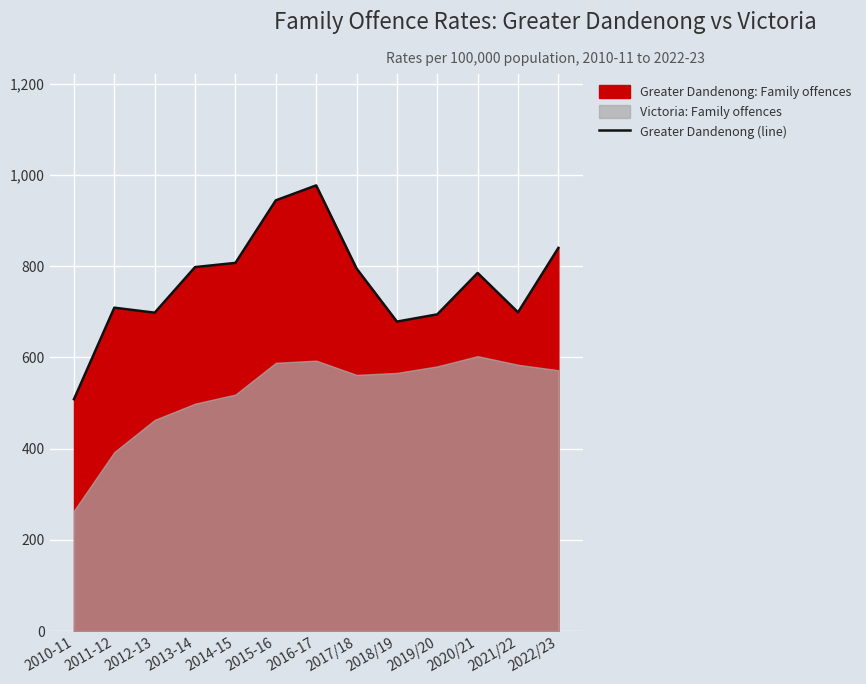

What is the label of the 2nd point from the left?

2011-12